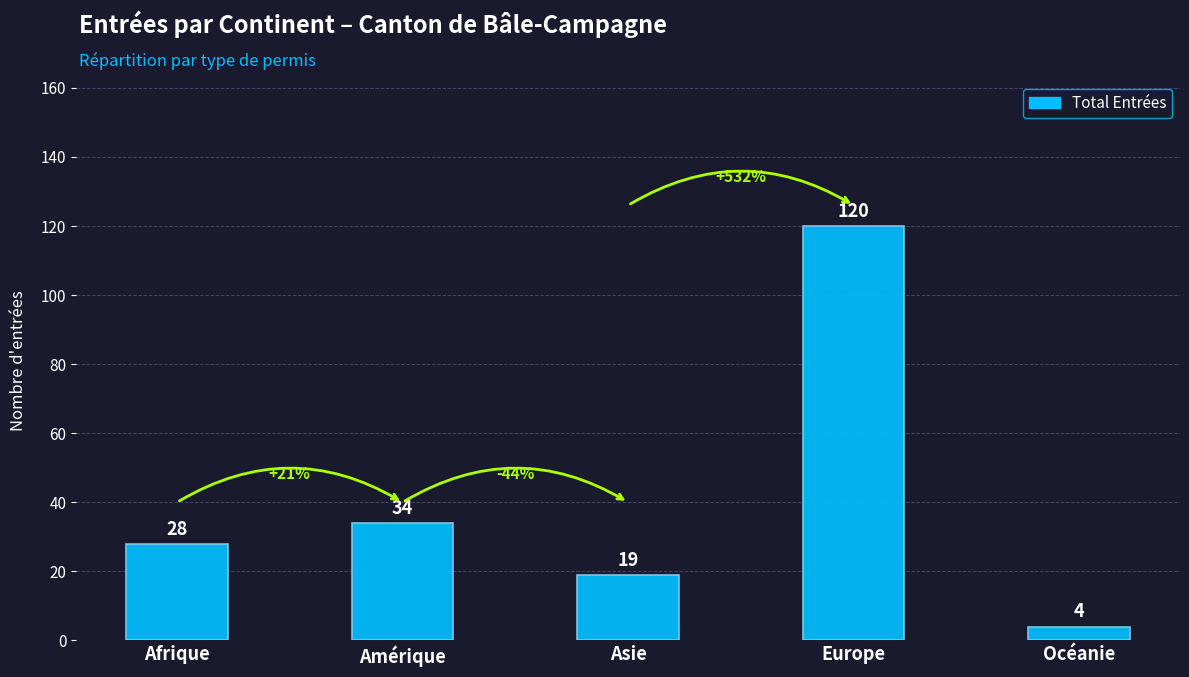

What is the sum of the values at Amérique and Asie?

53